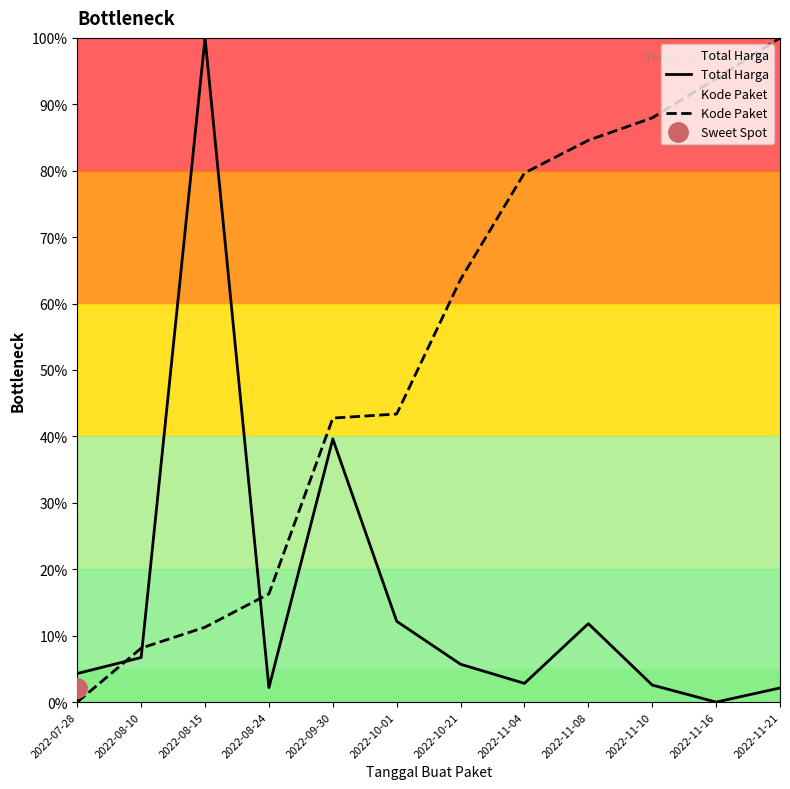

How many lines are shown in the chart?

2